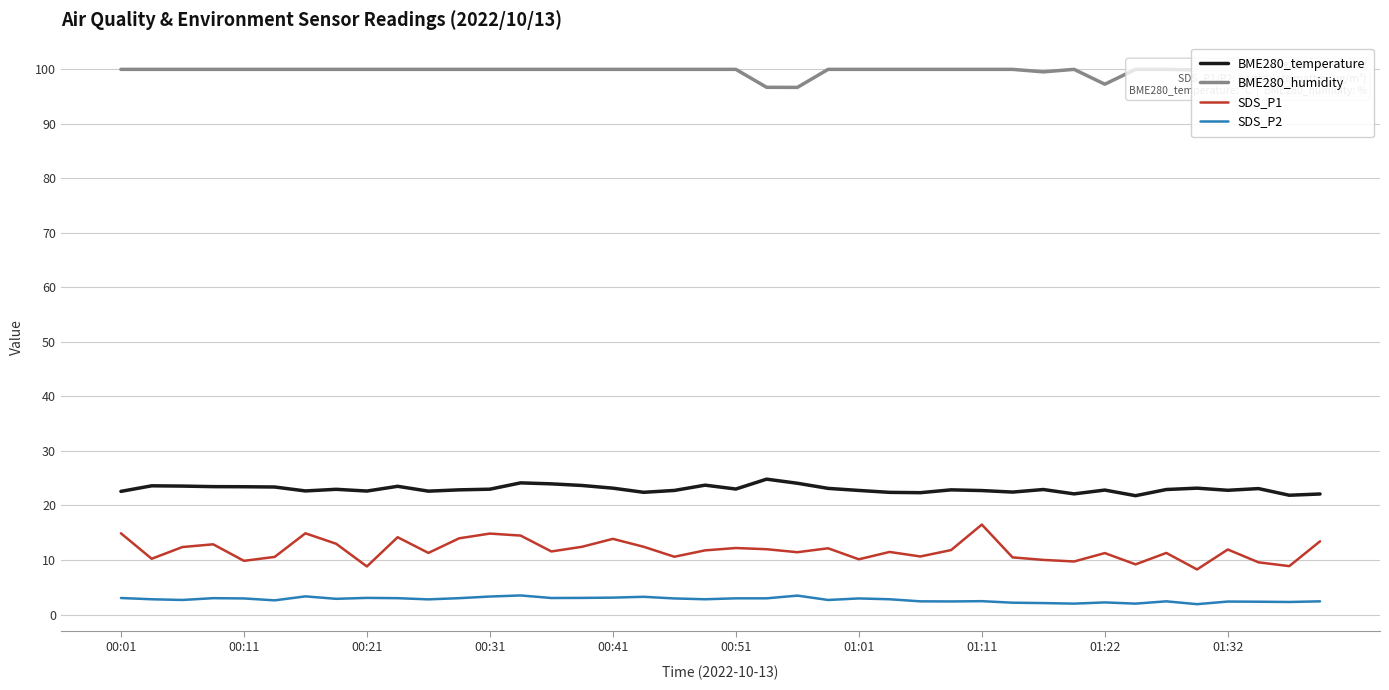

The BME280_temperature series shows 22.8 at 01:01. True or false?

True